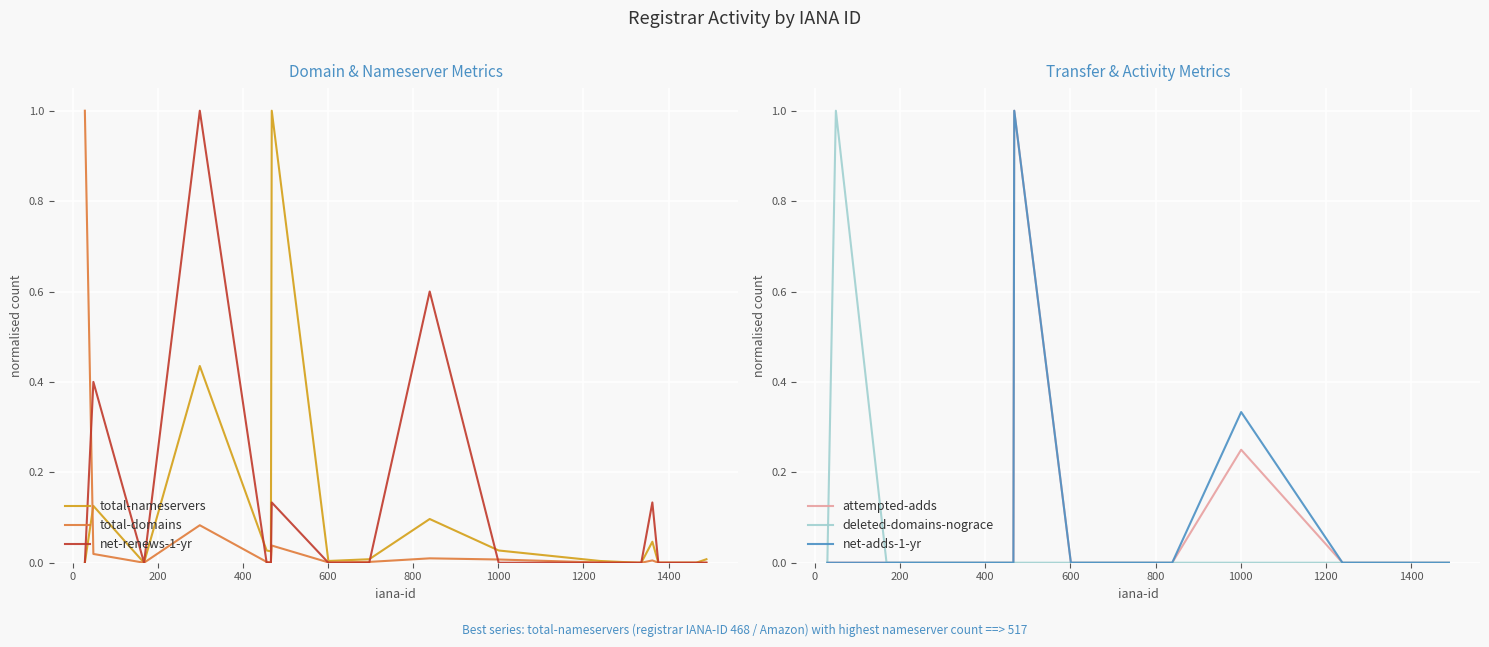

How many data points in total-nameservers are above 0?

12